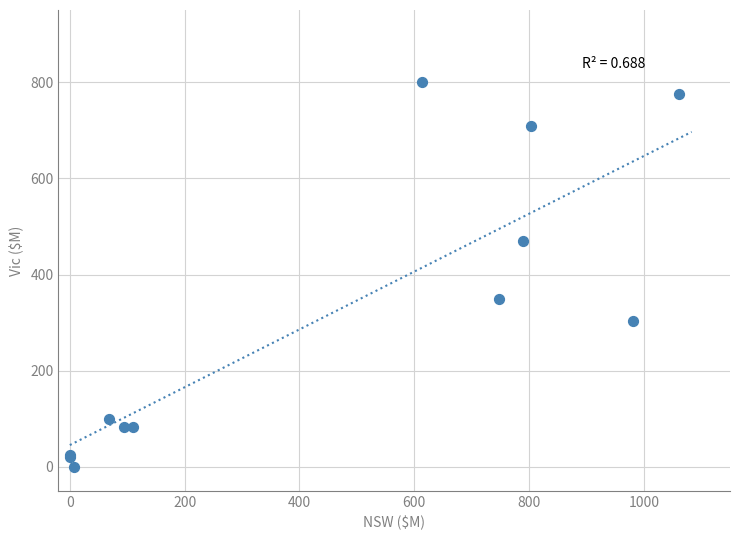

What Y value in the scatter plot is closest to 400?

349.8